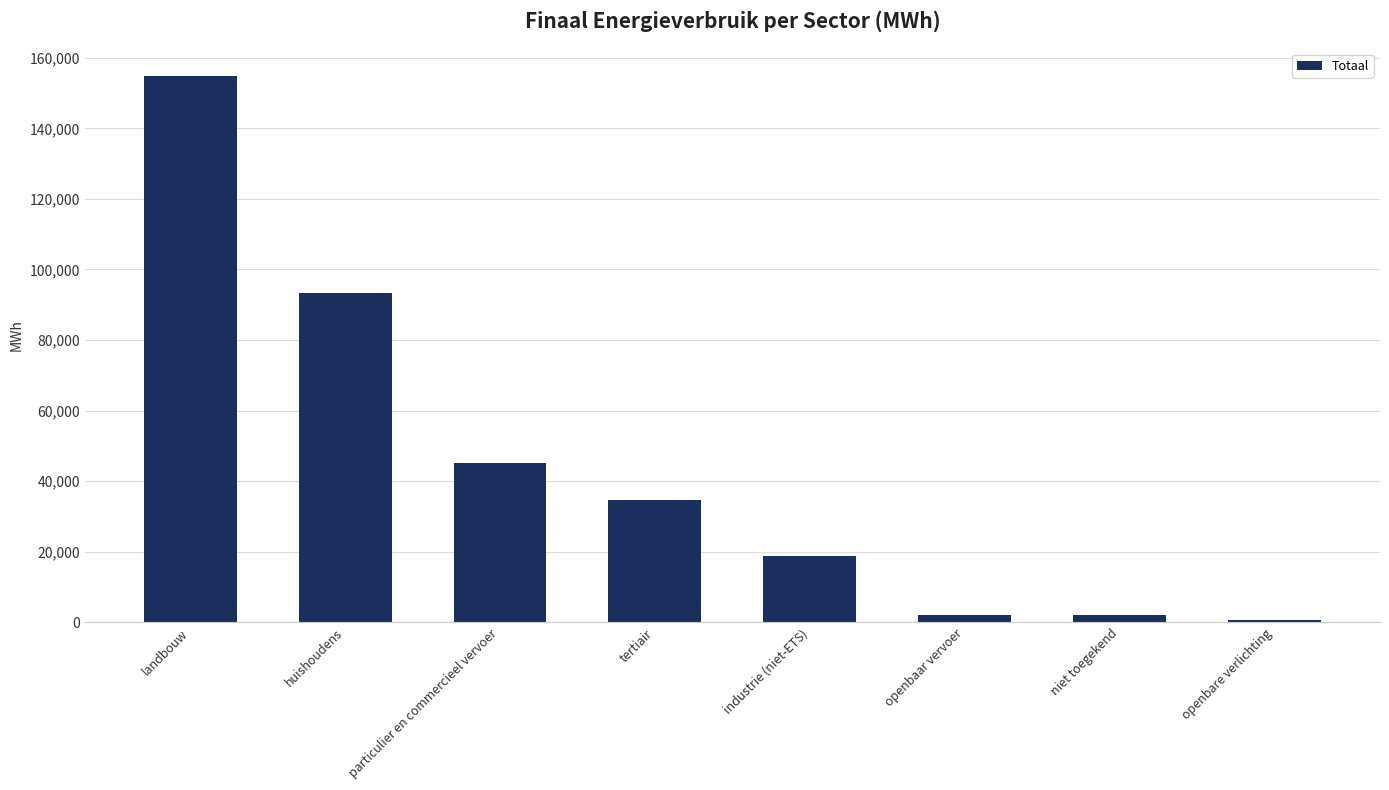

Is it true that the value at openbare verlichting is 714.0?

True